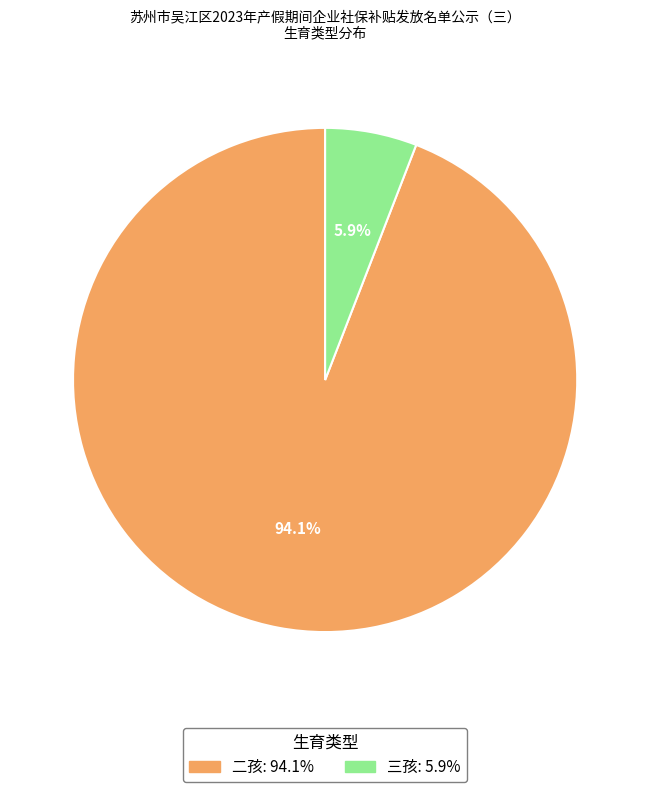

To the nearest percent, what percentage of the pie is 三孩?

6%